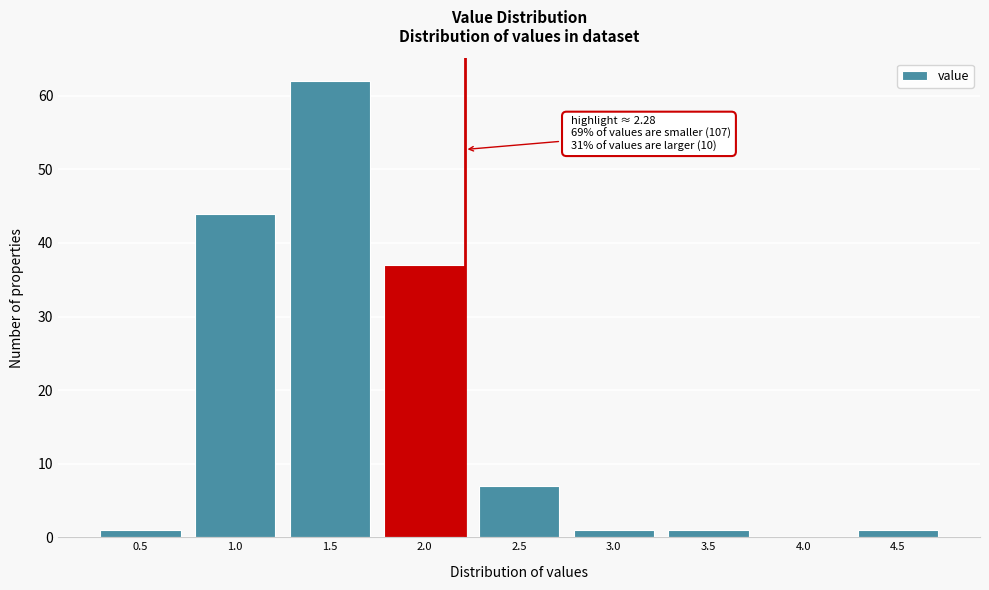

Reading right to left, transcribe all the data shown in this chart.

4.5=1	4.0=0	3.5=1	3.0=1	2.5=7	2.0=37	1.5=62	1.0=44	0.5=1